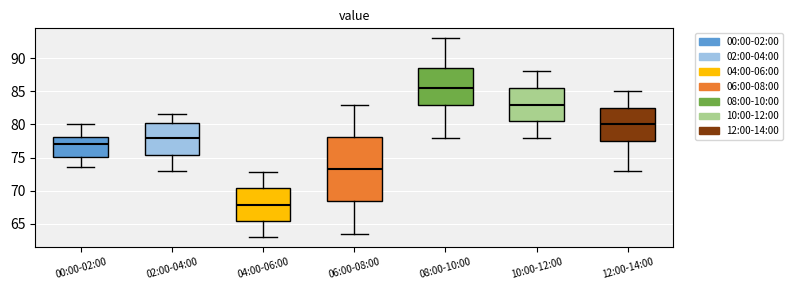

Which box's median line is the highest?

08:00-10:00